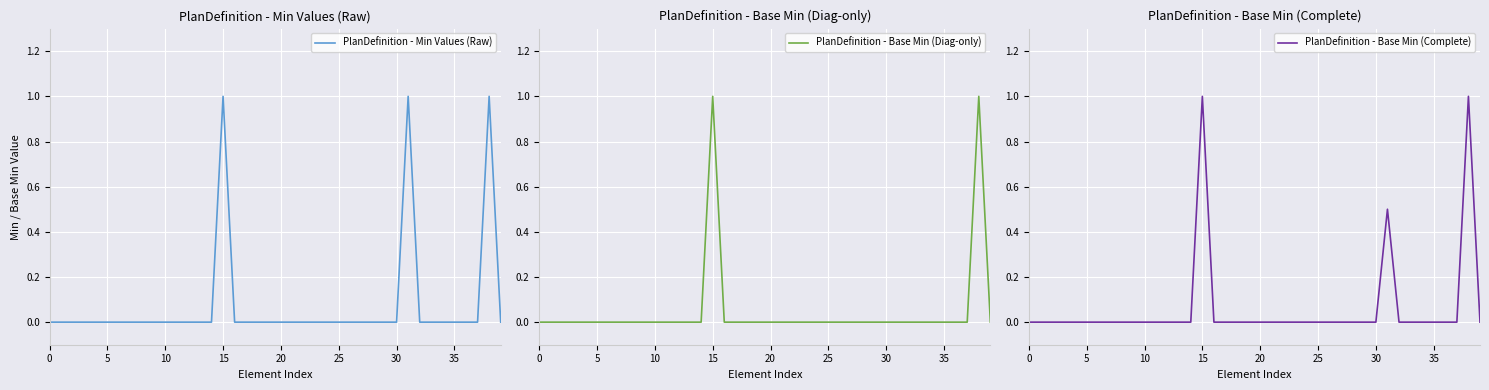

True or false: PlanDefinition - Min Values (Raw) has a value of 0.0 at 21.

True